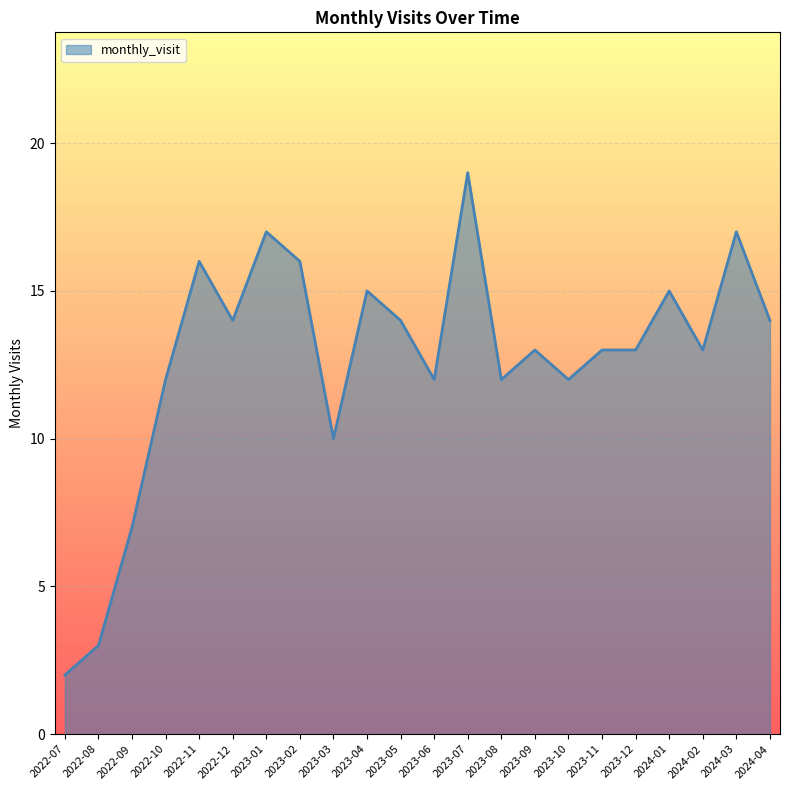

What is the sum of all values?

279